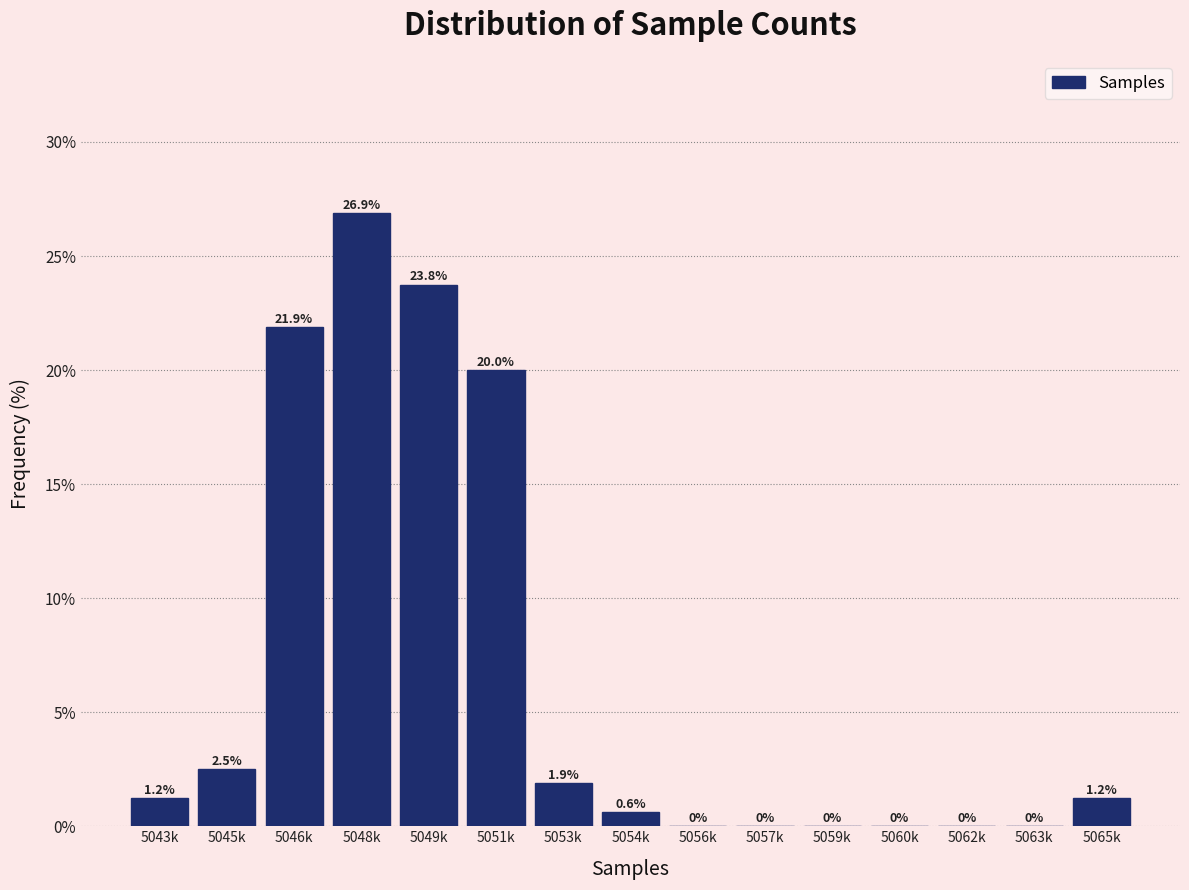

Is it true that the value at 5059k is -8.2?

False